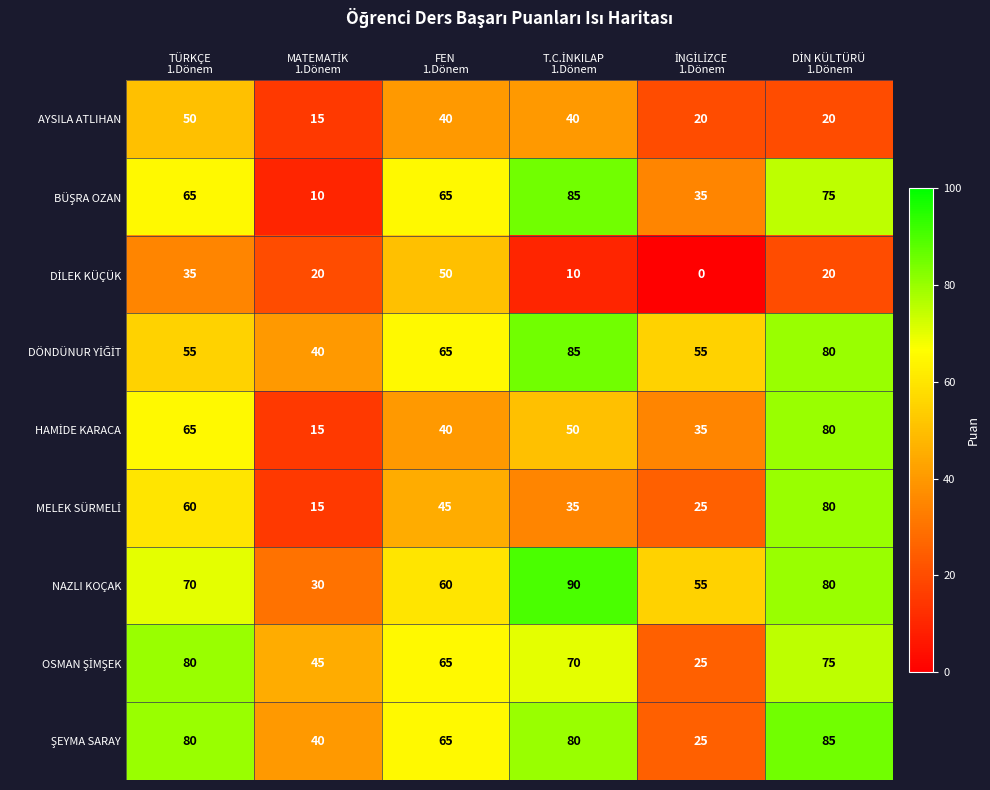

Which series has the widest spread of values?

BÜŞRA OZAN